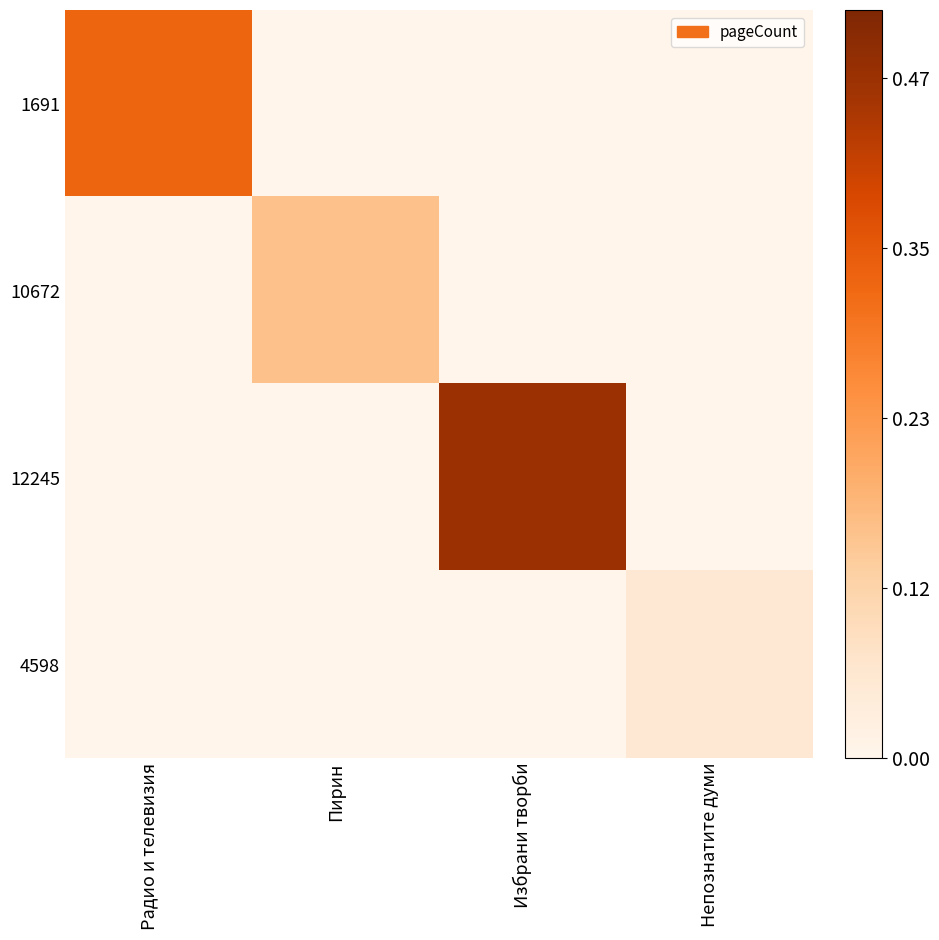

What is the greatest value displayed?

0.5